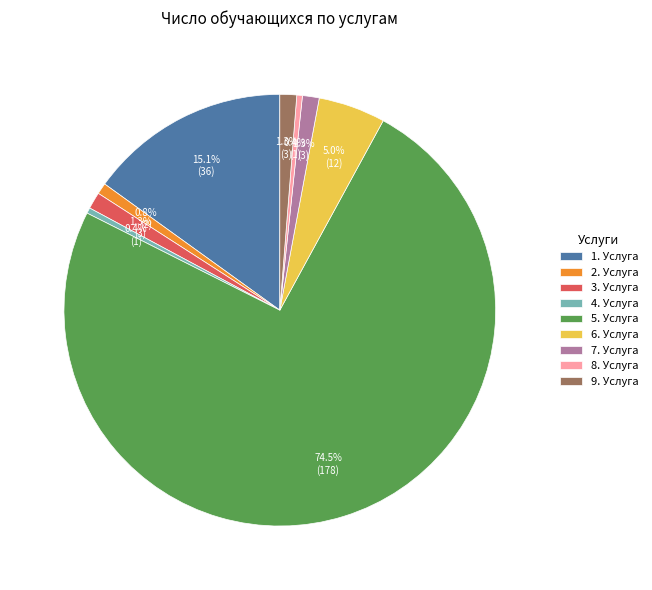

To the nearest percent, what is the combined percentage of 1. Услуга and 7. Услуга?

16%